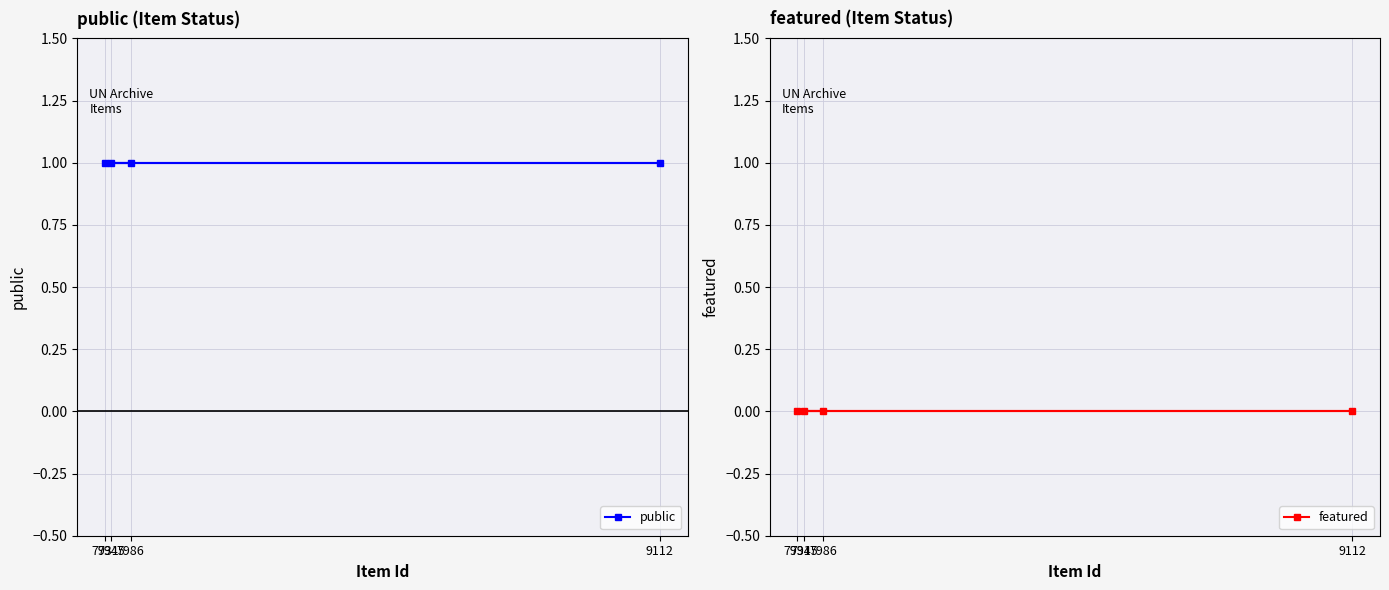

Rank the series by their average value, from highest to lowest.

public, featured